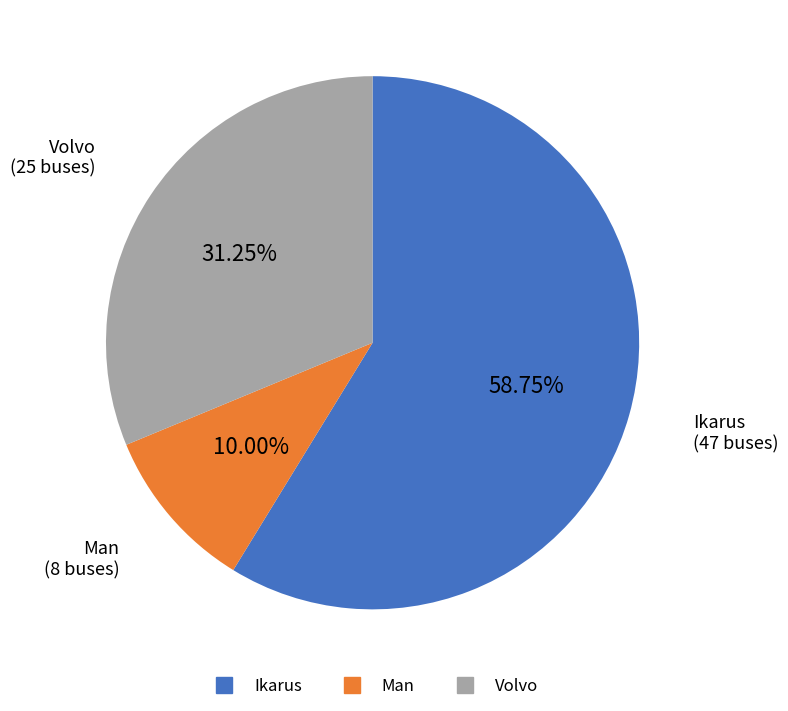

To the nearest percent, what is the combined percentage of Volvo and Man?

41%